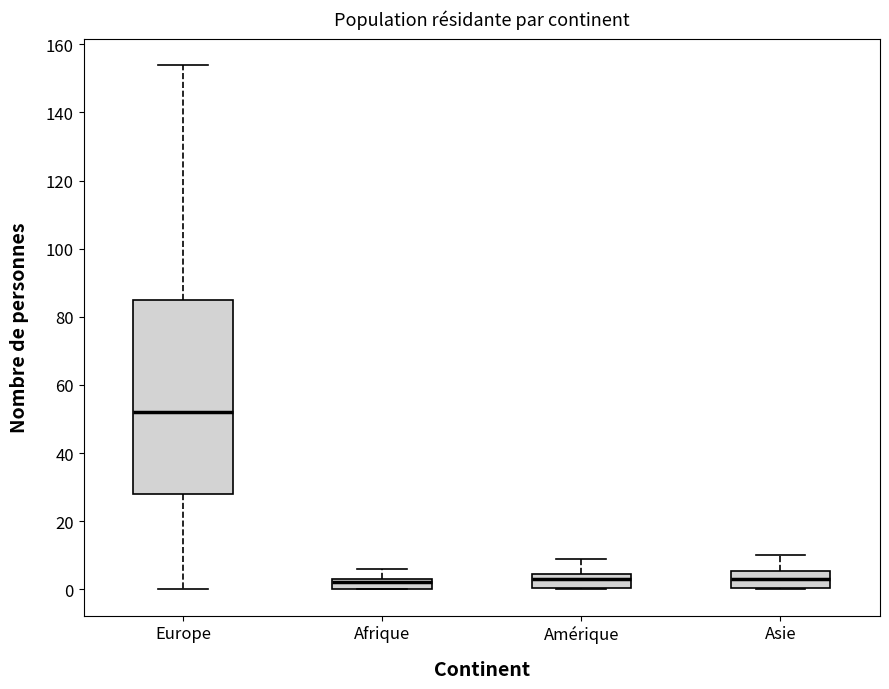

Reading left to right, transcribe this box plot: for each box, give where its median line is, the range the box spans, and where its two whiskers end, as read against the y-axis. The values are not printed on the chart, so give them approximately, as read against the axis.

Europe: median 52, box 28 to 86, whiskers 0 to 154
Afrique: median 2, box 0 to 4, whiskers 0 to 6
Amérique: median 4 (inside the box), box 0 to 4, whiskers 0 to 10
Asie: median 4, box 0 to 6, whiskers 0 to 10